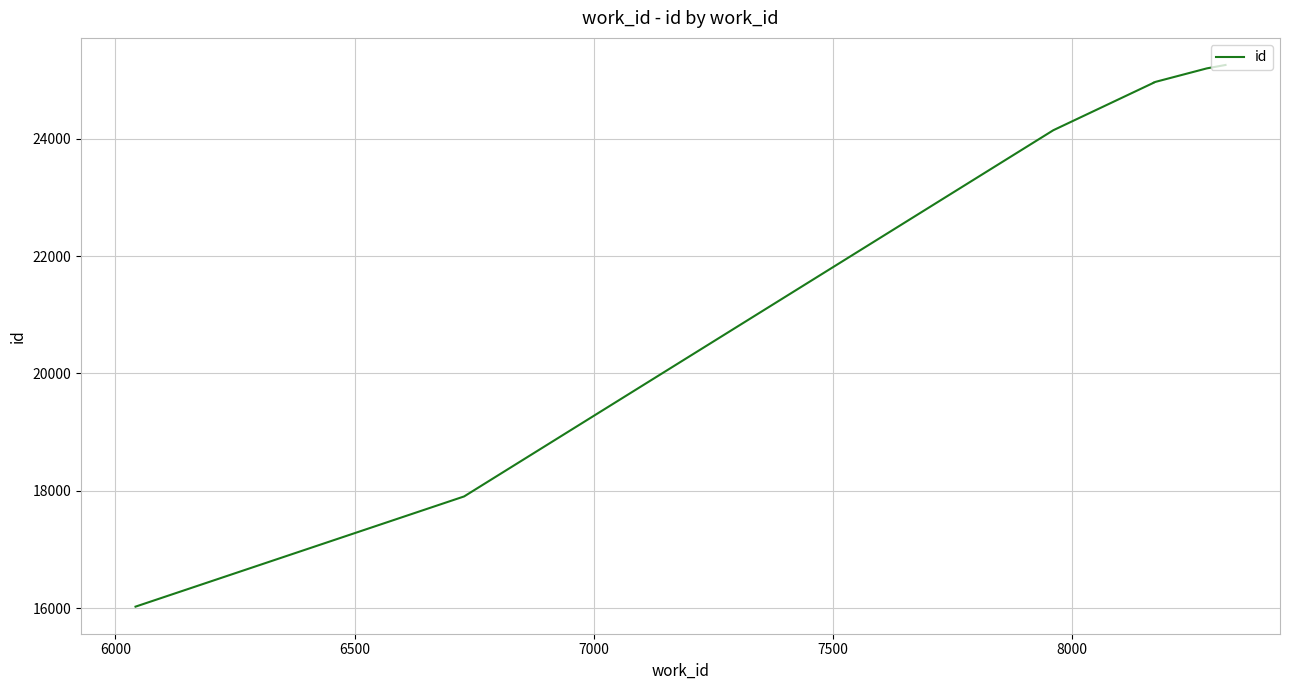

Is this an area chart (filled region under the line)?

No